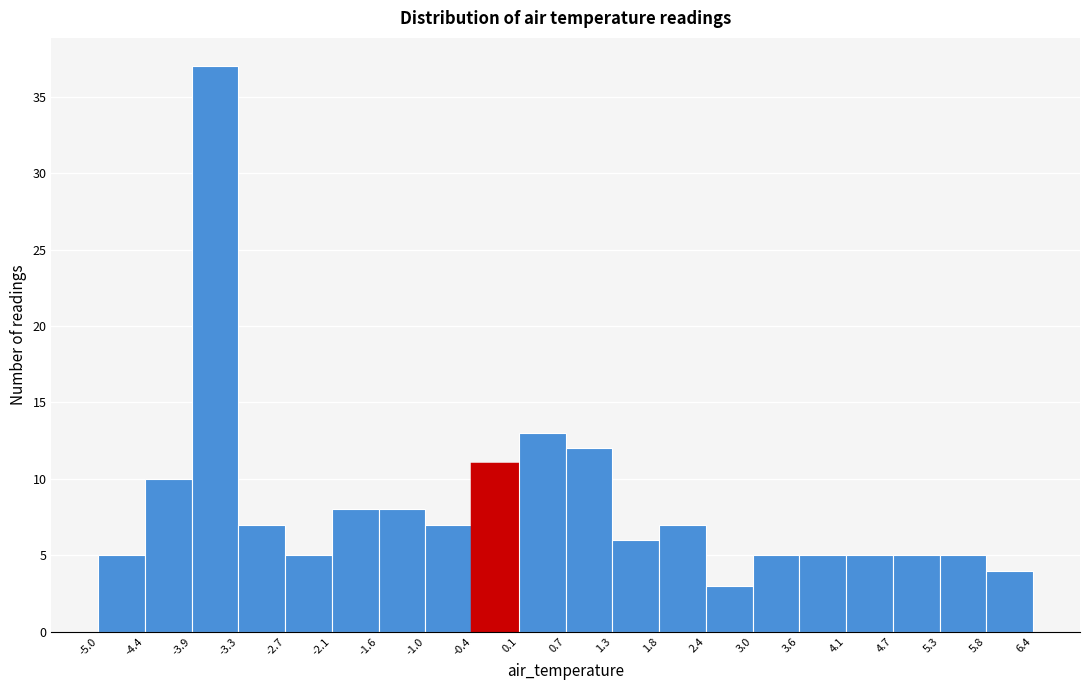

Reading left to right, transcribe this chart: for each bar, give the range it covers on the x-axis and its height. The values are not printed on the chart, so give them approximately, as read against the axis.

-5.0 to -4.4: 5
-4.4 to -3.9: 10
-3.9 to -3.3: 37
-3.3 to -2.7: 7
-2.7 to -2.1: 5
-2.1 to -1.6: 8
-1.6 to -1.0: 8
-1.0 to -0.4: 7
-0.4 to 0.1: 11
0.1 to 0.7: 13
0.7 to 1.3: 12
1.3 to 1.8: 6
1.8 to 2.4: 7
2.4 to 3.0: 3
3.0 to 3.6: 5
3.6 to 4.1: 5
4.1 to 4.7: 5
4.7 to 5.3: 5
5.3 to 5.8: 5
5.8 to 6.4: 4